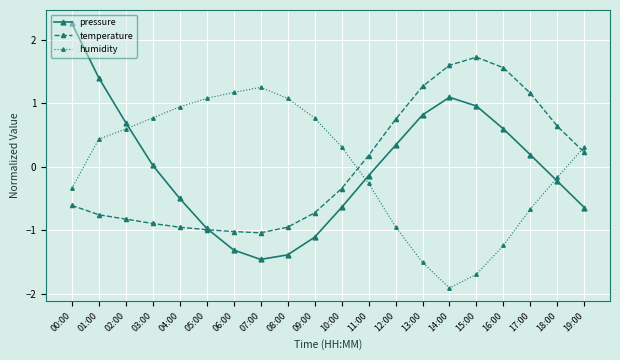

Where is temperature nearest to the value 0?

11:00